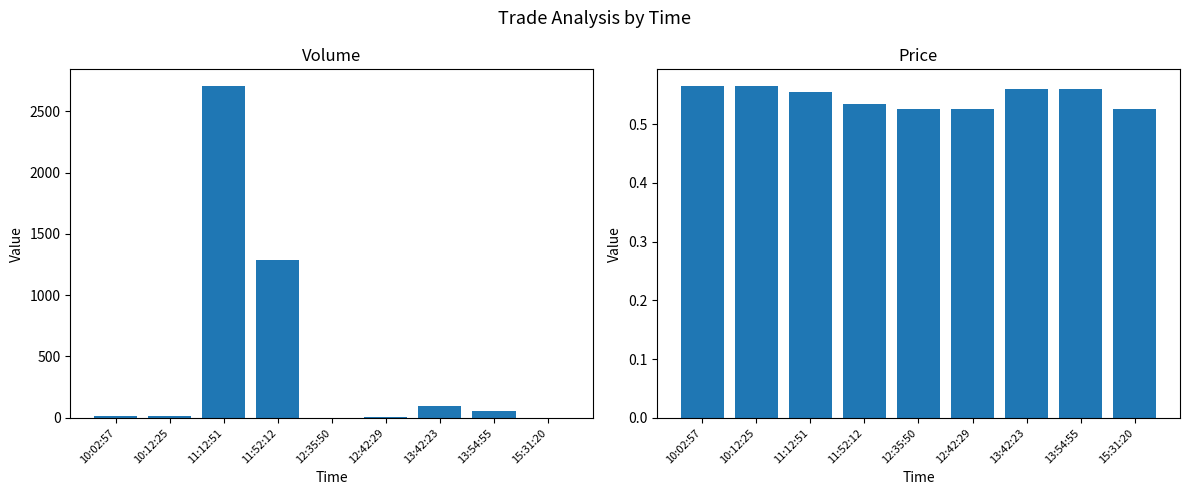

What is the total value across all series at 10:12:25?

17.6